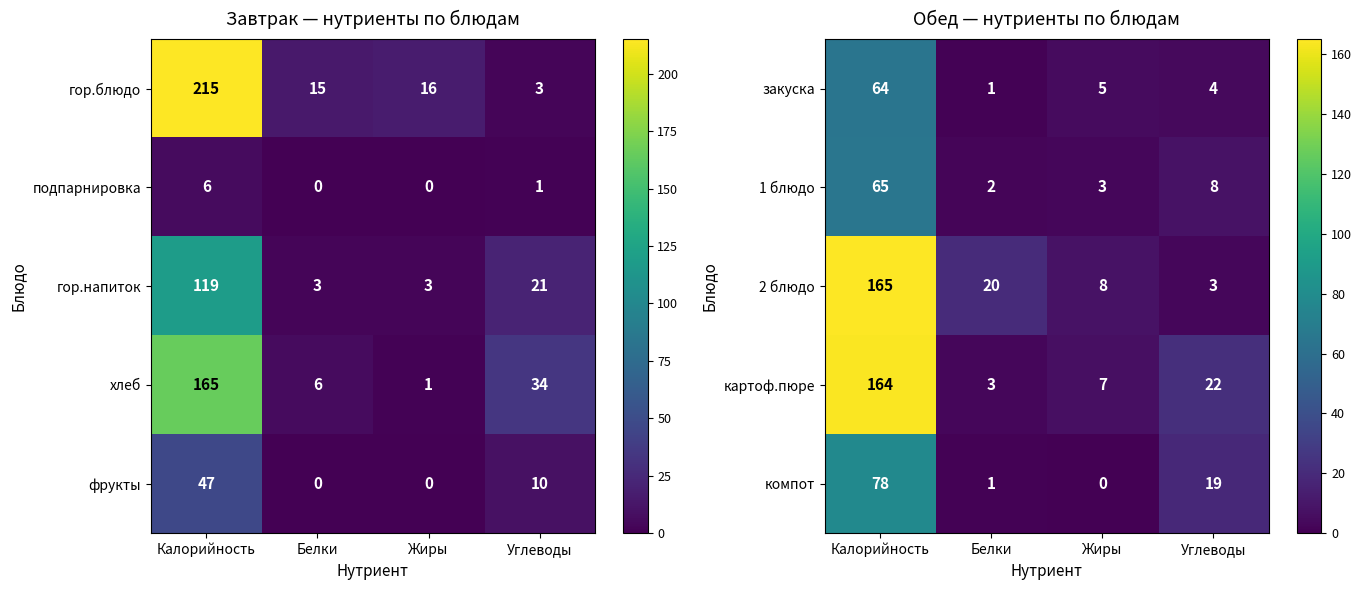

How many series are shown in this chart?

5